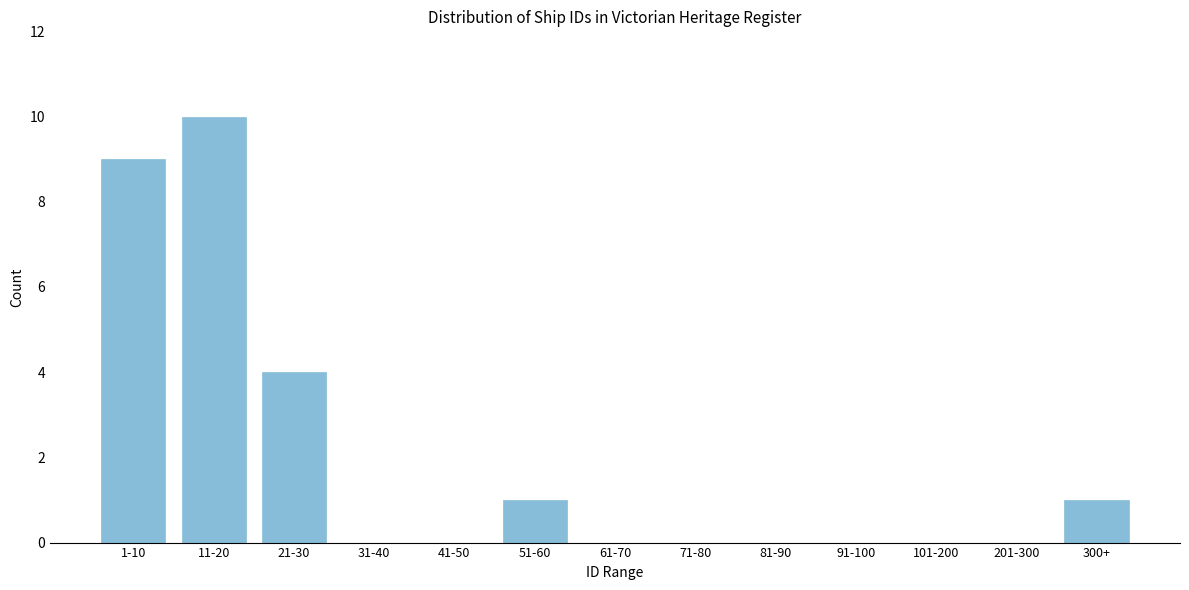

Reading left to right, list all the values displayed in this chart.

1-10=9	11-20=10	21-30=4	31-40=0	41-50=0	51-60=1	61-70=0	71-80=0	81-90=0	91-100=0	101-200=0	201-300=0	300+=1